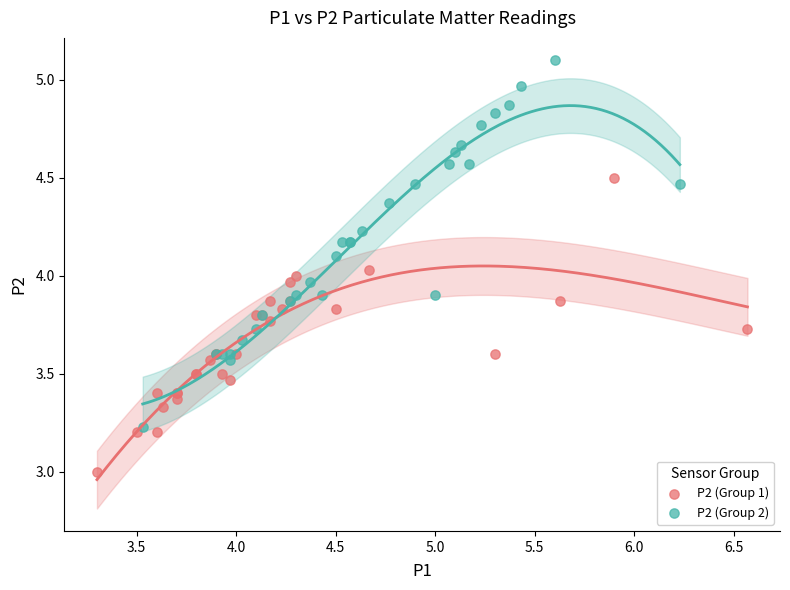

Which series contains the highest Y value?

P2 (Group 2)